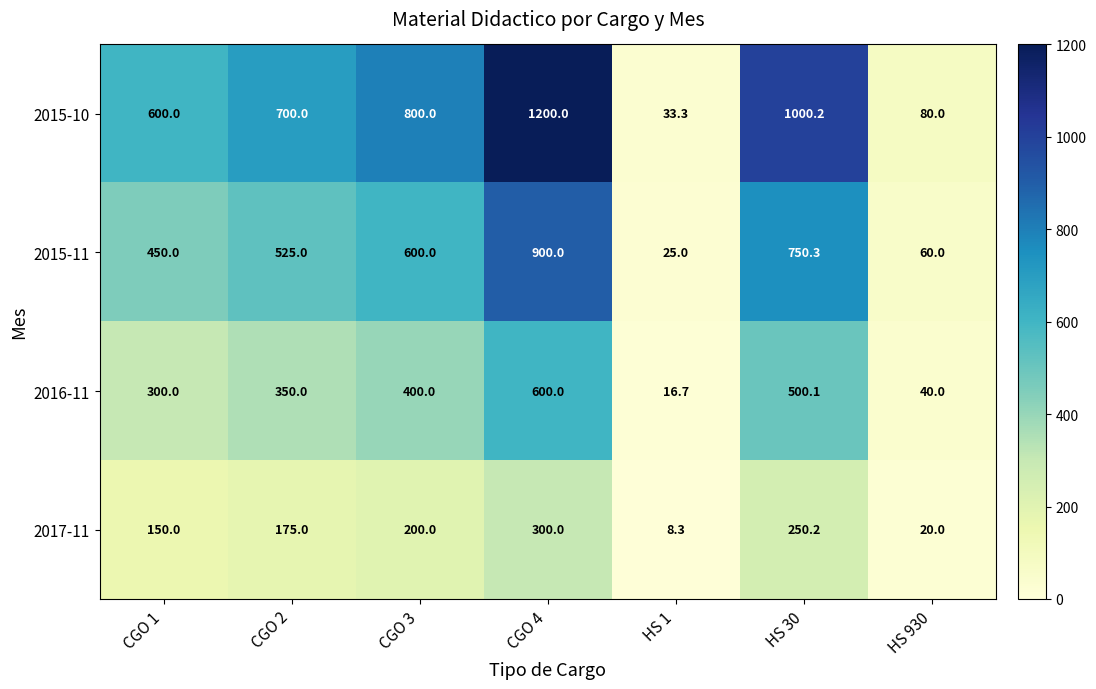

Rank the series at CGO 4 from highest to lowest value.

2015-10, 2015-11, 2016-11, 2017-11